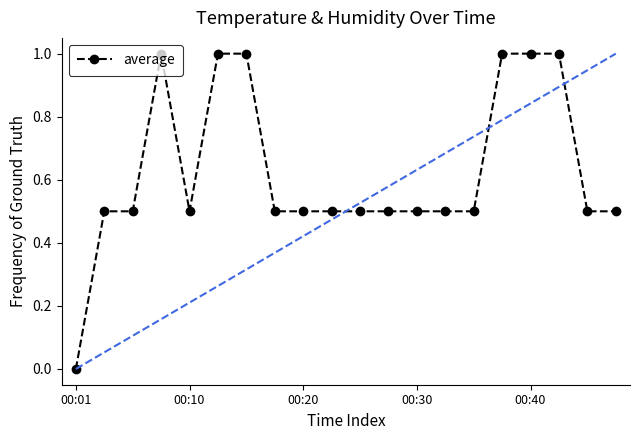

What is the value of the 13th point from the left?

0.5